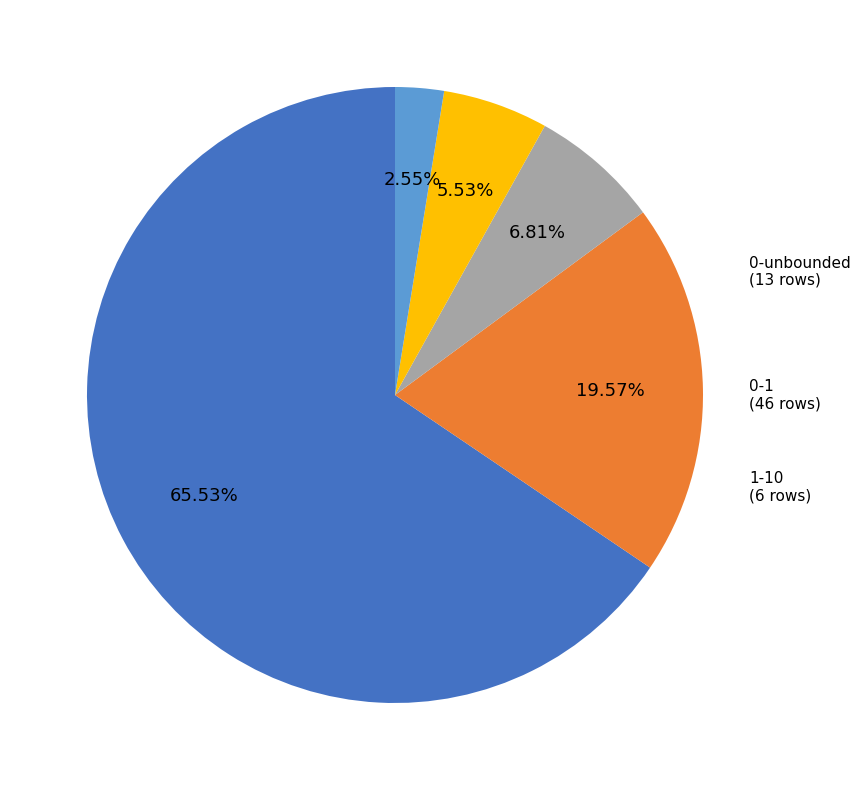

What percentage do 0-1 and 1-1 together represent?

85.1%